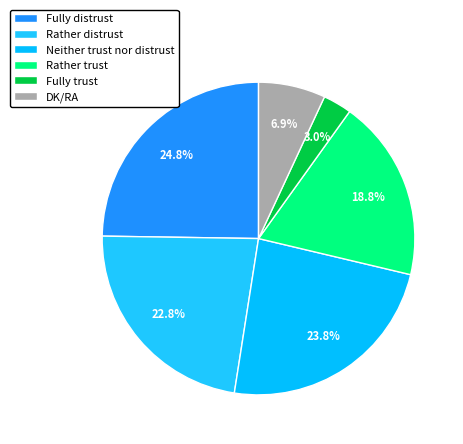

How many slices are in this pie chart?

6